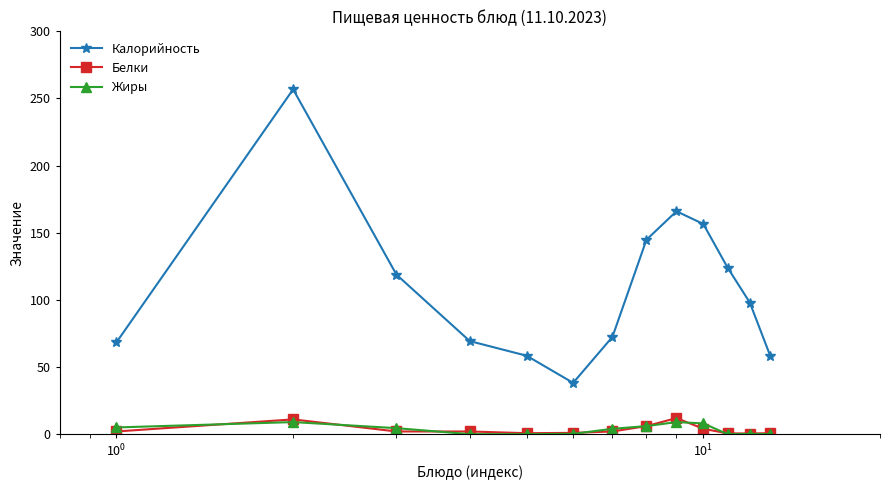

What is the value of the Калорийность point at the 6th from the left?

38.2